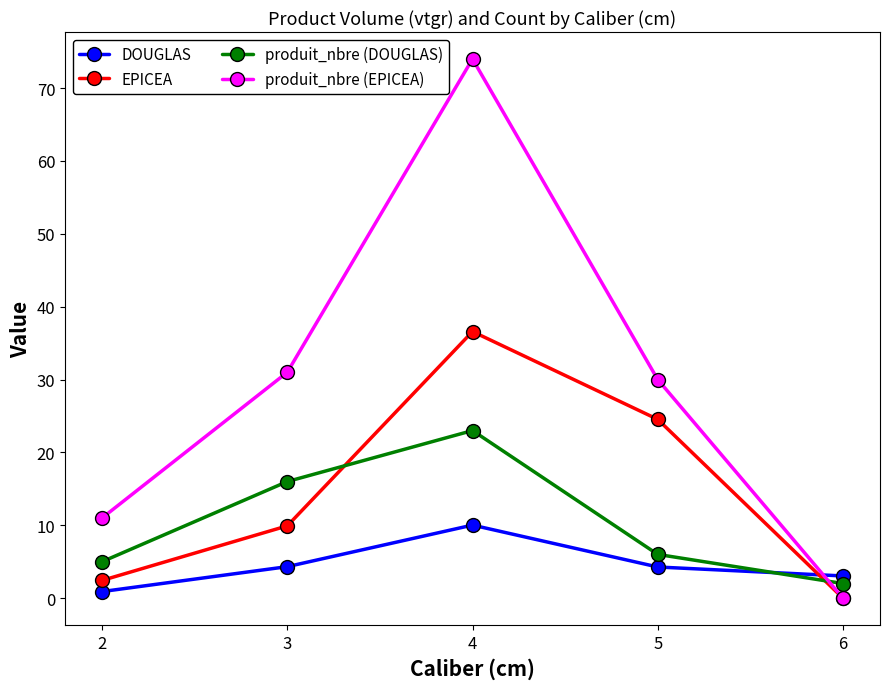

Between which two adjacent categories do produit_nbre (DOUGLAS) and produit_nbre (EPICEA) first intersect?

5 and 6